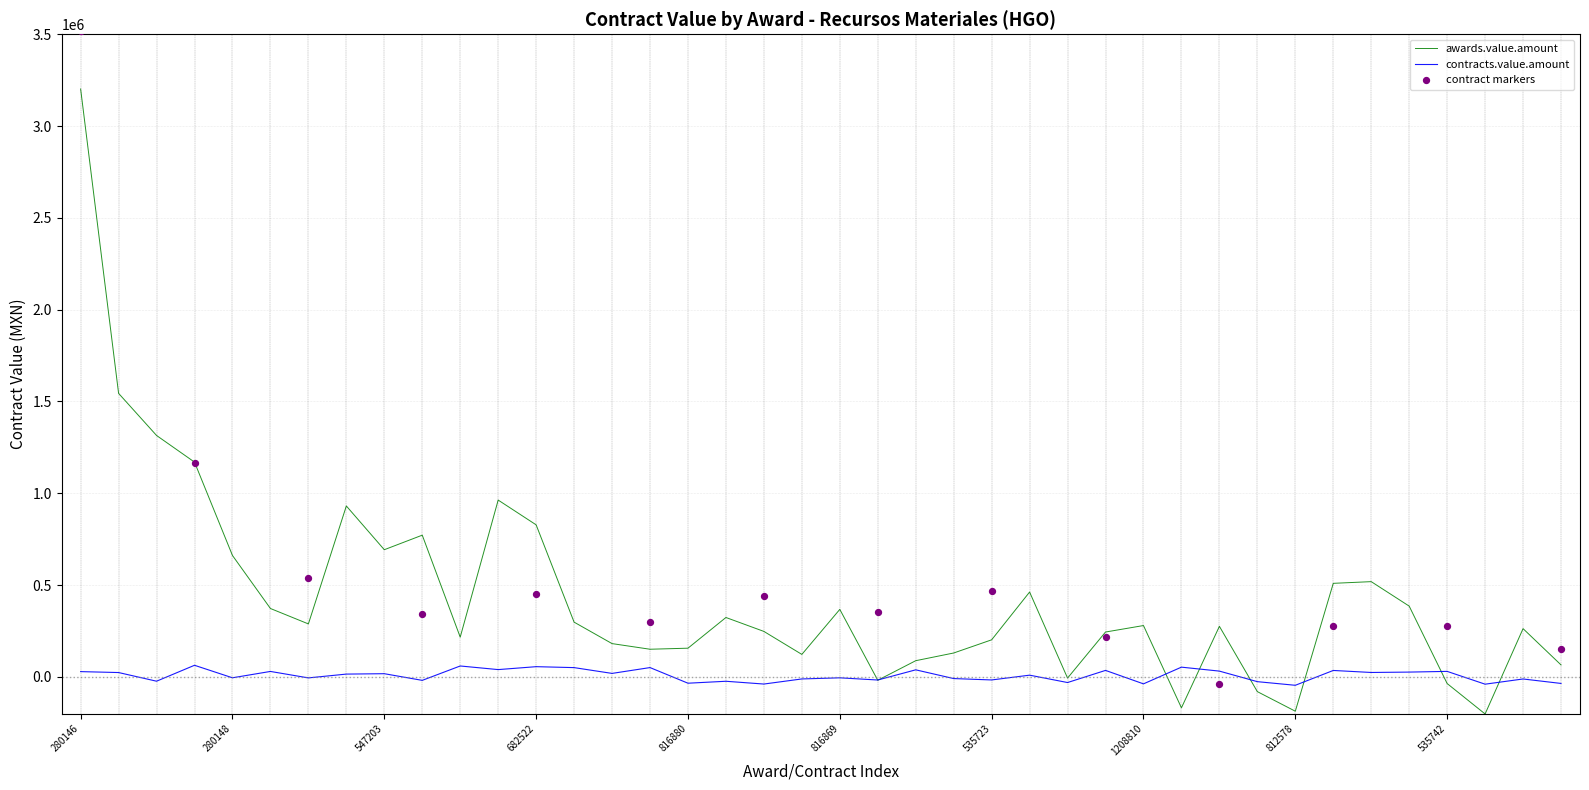

What is the total value across all series at 816847?

467214.0